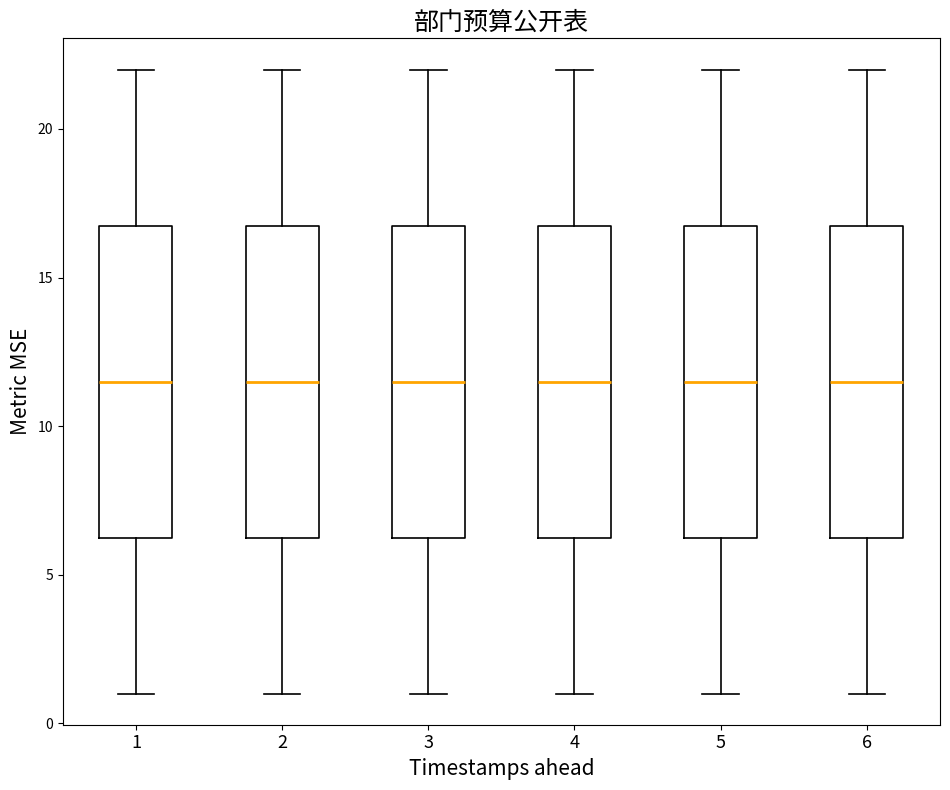

Reading left to right, transcribe this box plot: for each box, give where its median line is, the range the box spans, and where its two whiskers end, as read against the y-axis. The values are not printed on the chart, so give them approximately, as read against the axis.

1: median 11.5, box 6.5 to 17.0, whiskers 1.0 to 22.0
2: median 11.5, box 6.5 to 17.0, whiskers 1.0 to 22.0
3: median 11.5, box 6.5 to 17.0, whiskers 1.0 to 22.0
4: median 11.5, box 6.5 to 17.0, whiskers 1.0 to 22.0
5: median 11.5, box 6.5 to 17.0, whiskers 1.0 to 22.0
6: median 11.5, box 6.5 to 17.0, whiskers 1.0 to 22.0